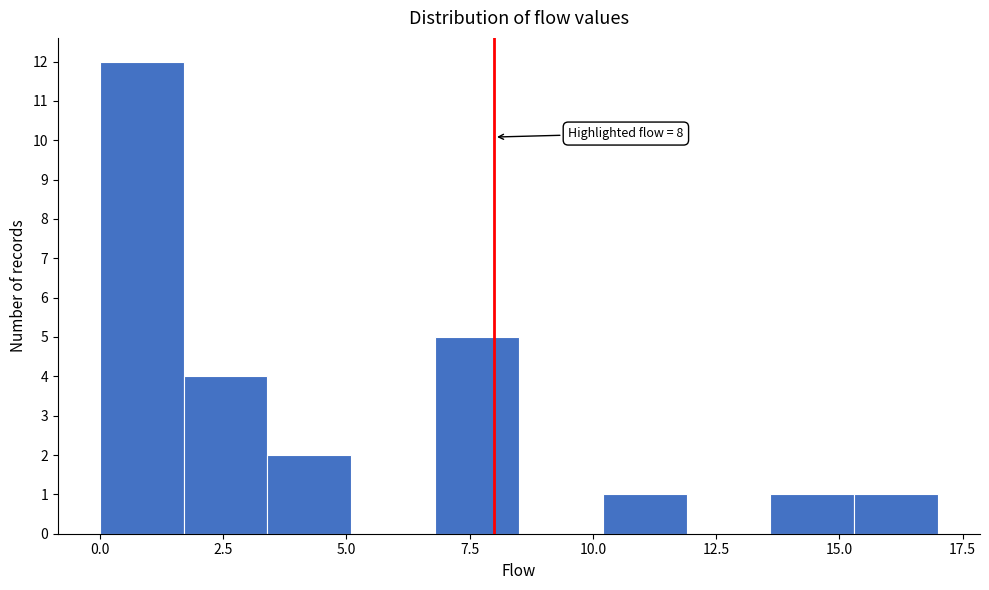

Read against the x-axis, roughly where is the centre of the tallest bar?

1.0